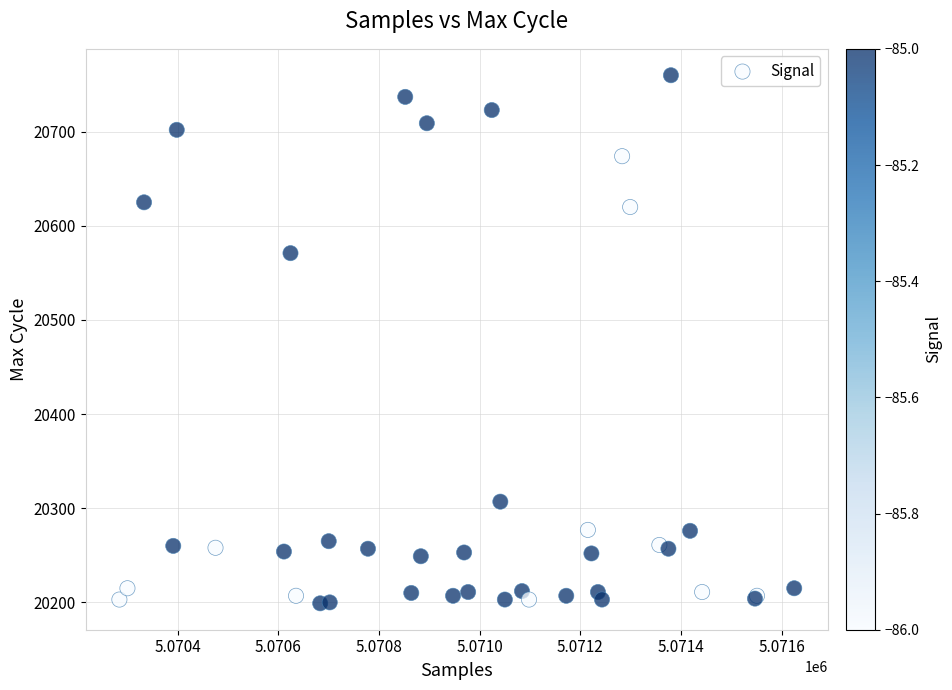

What Y value in the scatter plot is closest to 20479?

20571